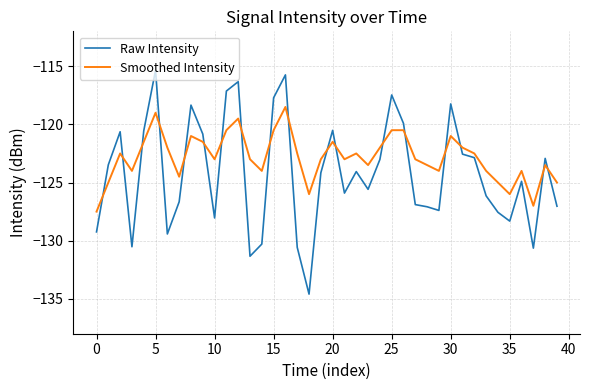

What is the average value of the Raw Intensity series?

-124.3